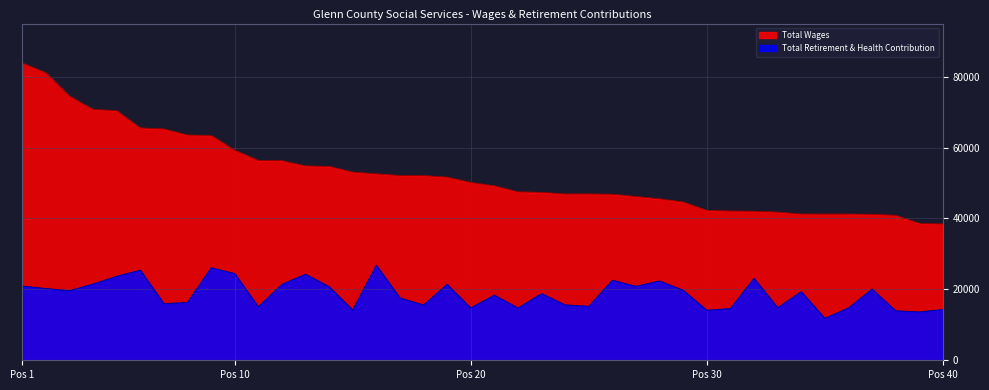

Is the value of Total Wages at Social Worker IV greater than the value of Total Retirement & Health Contribution at Program Manager I?

Yes